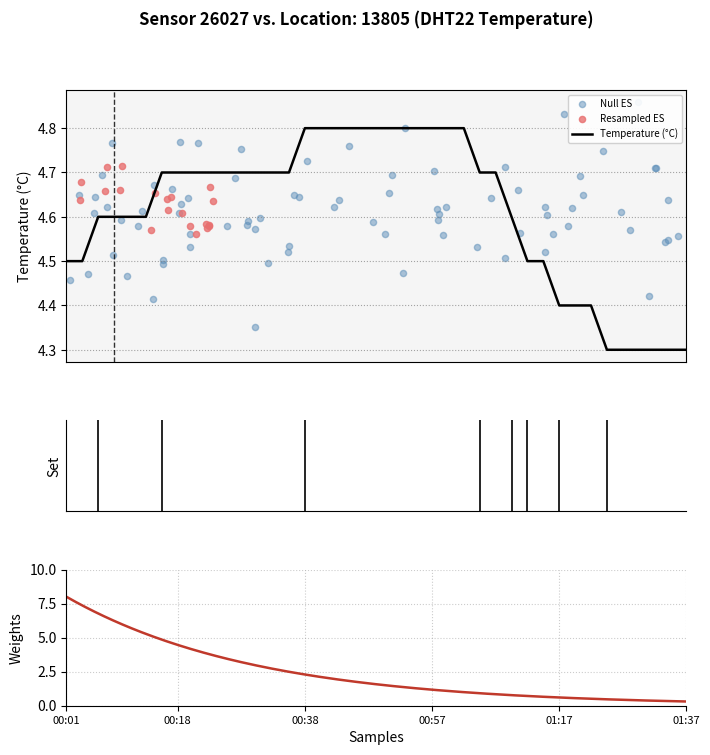

Between 01:02 and 00:25, which is larger?

01:02